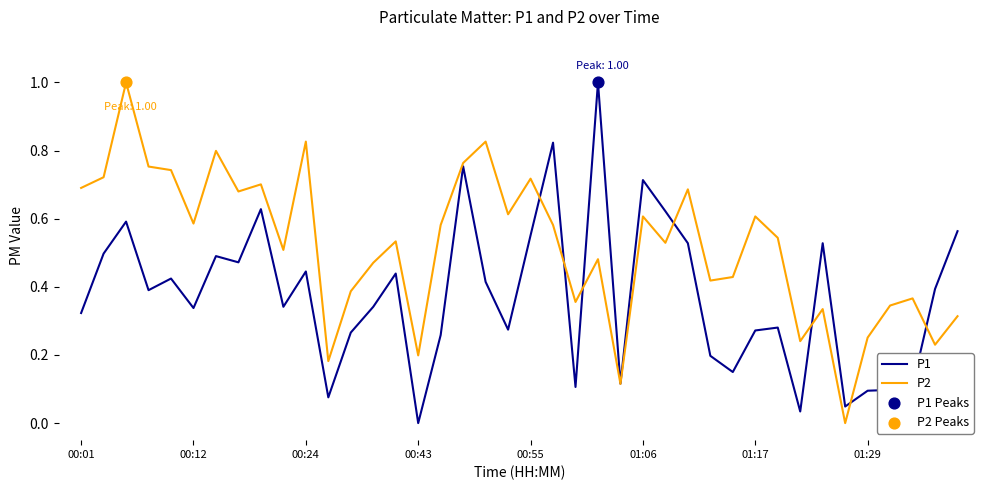

Which series has the largest total across all categories?

P2